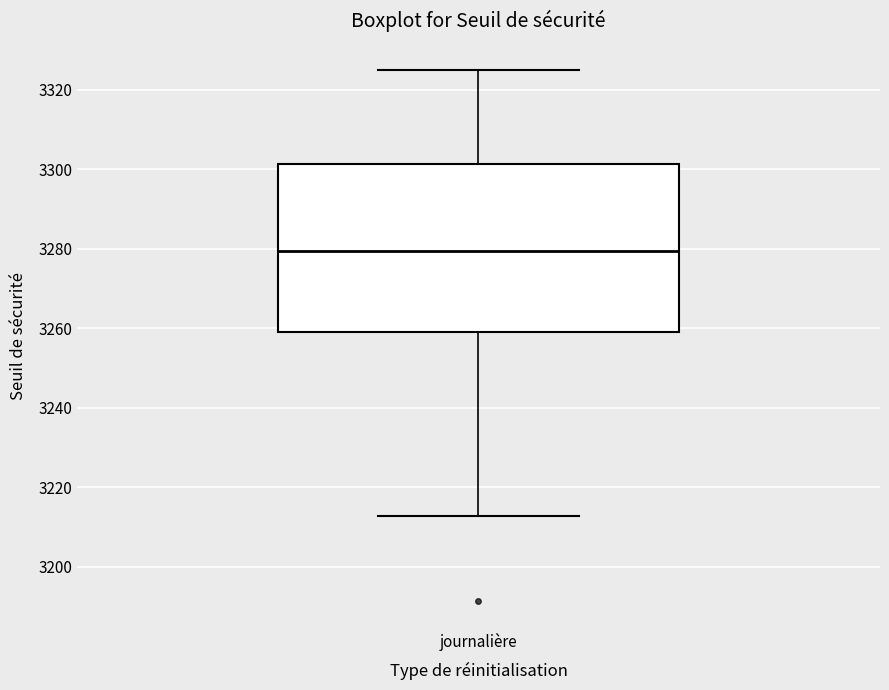

Where does the upper whisker of the box for journalière end on the y-axis? The values are not printed on the chart, so give them approximately, as read against the axis.

3324